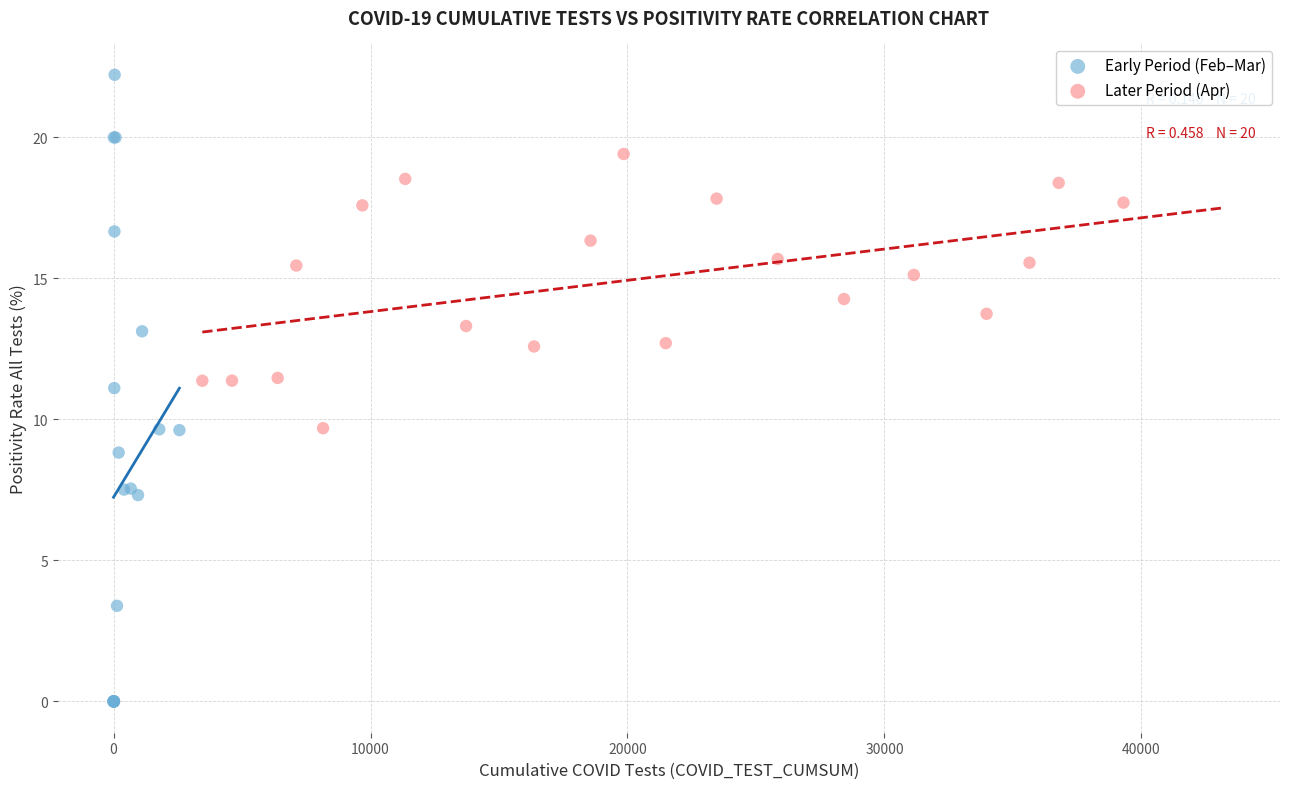

Which series has the widest spread of Y values?

Early Period (Feb–Mar)